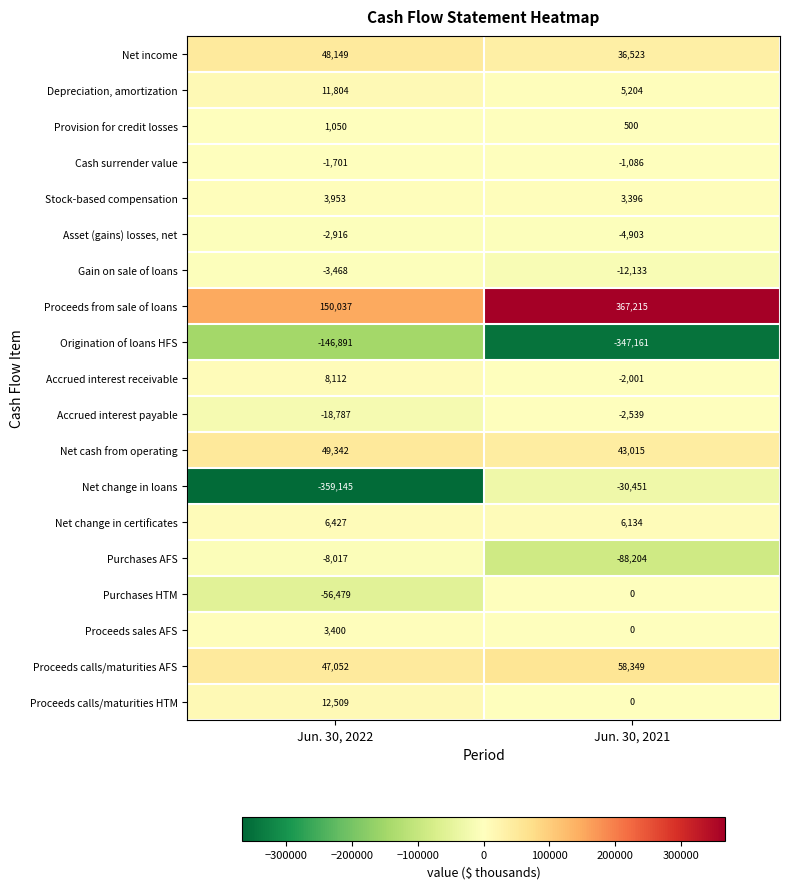

What is the lowest value of the Proceeds calls/maturities AFS series?

47052